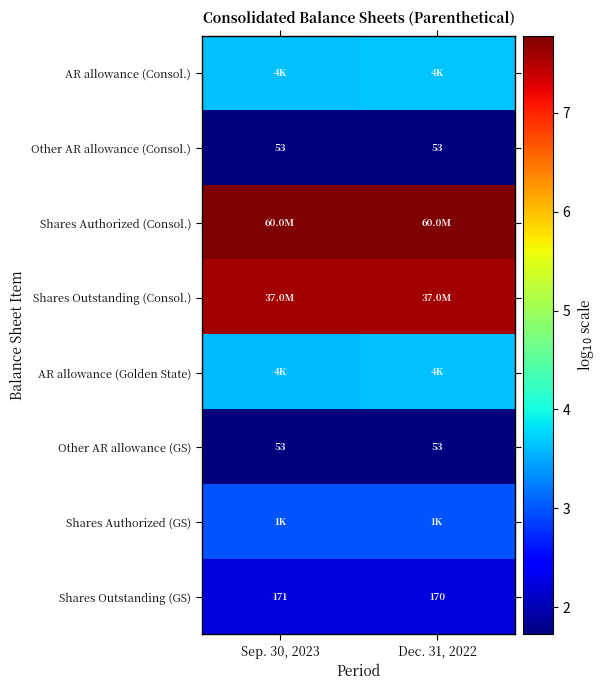

Rank the categories by AR allowance (Golden State) value from highest to lowest.

Dec. 31, 2022, Sep. 30, 2023